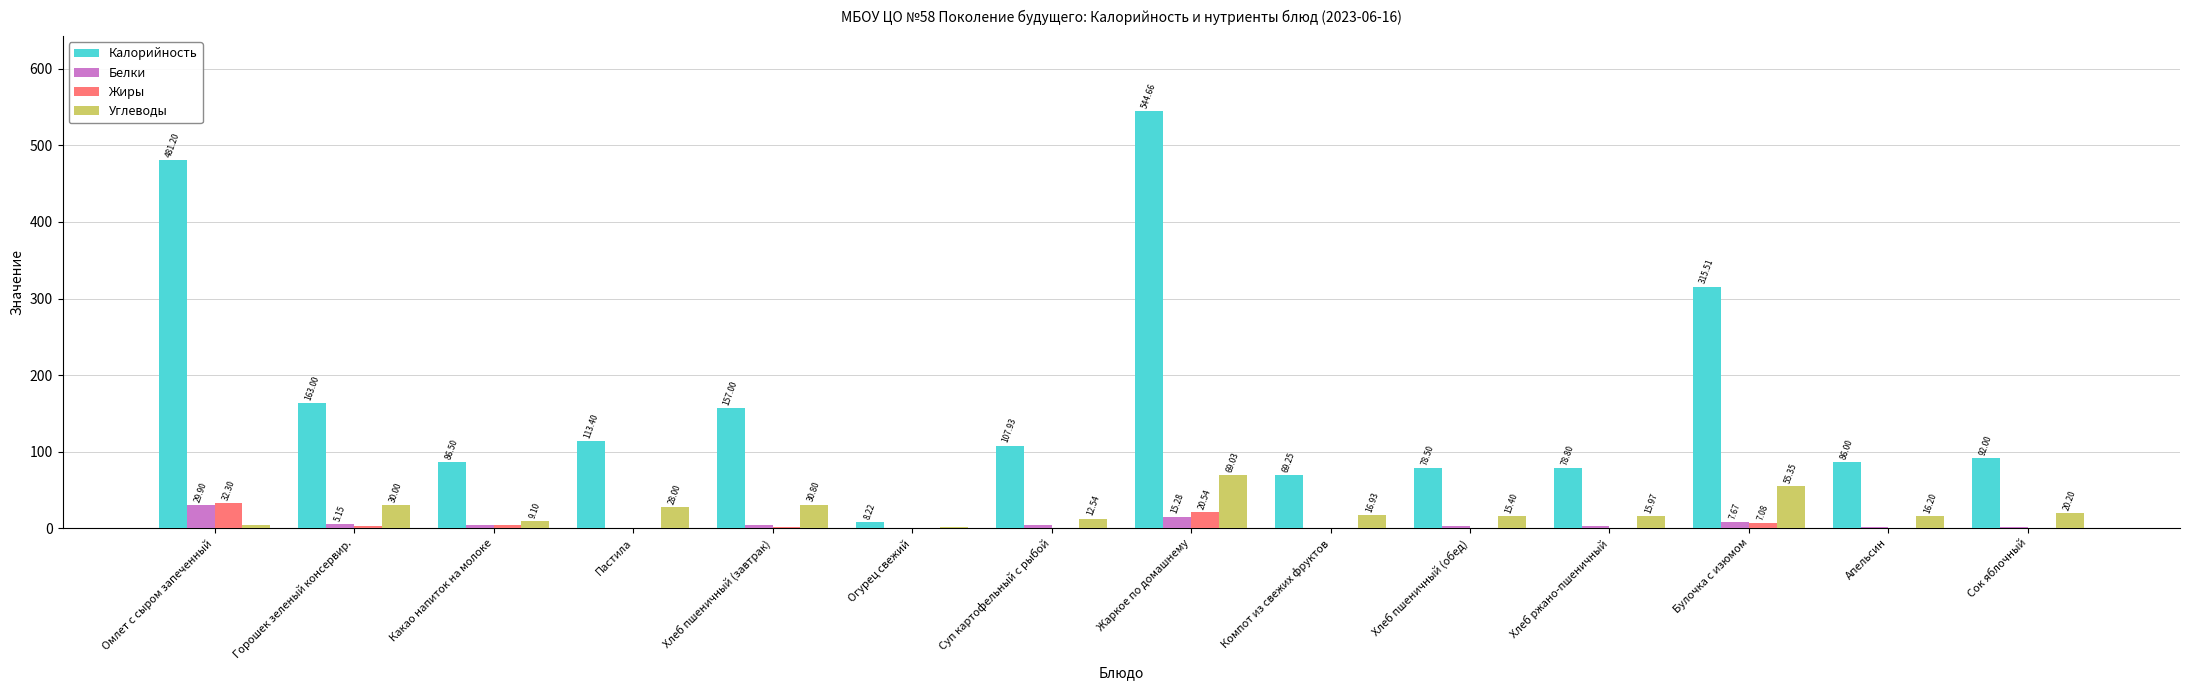

Between Пастила and Огурец свежий, which series saw the biggest shift?

Калорийность